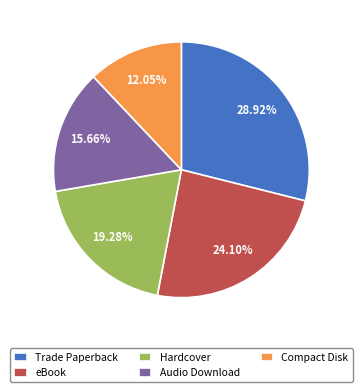

Rank the categories by value from lowest to highest.

Compact Disk, Audio Download, Hardcover, eBook, Trade Paperback